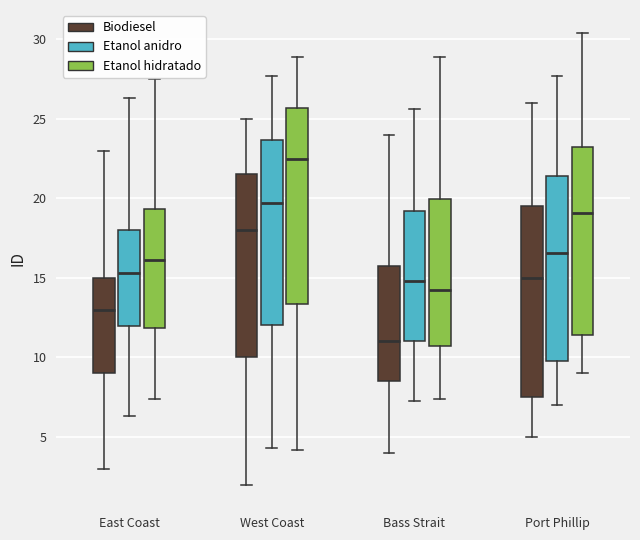

Which box has the lowest median line?

Bass Strait (Biodiesel)